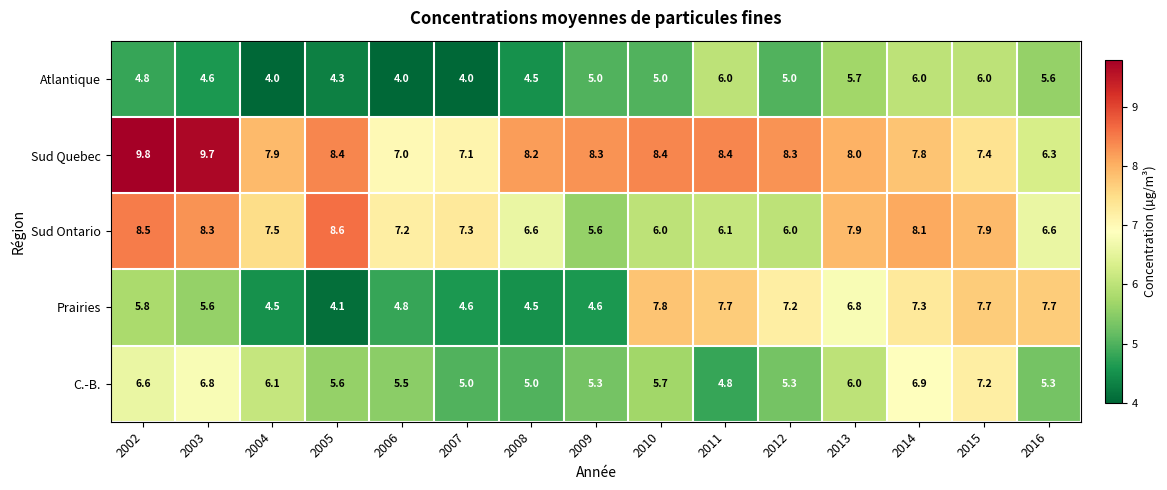

What is the average value of the Prairies series?

6.0